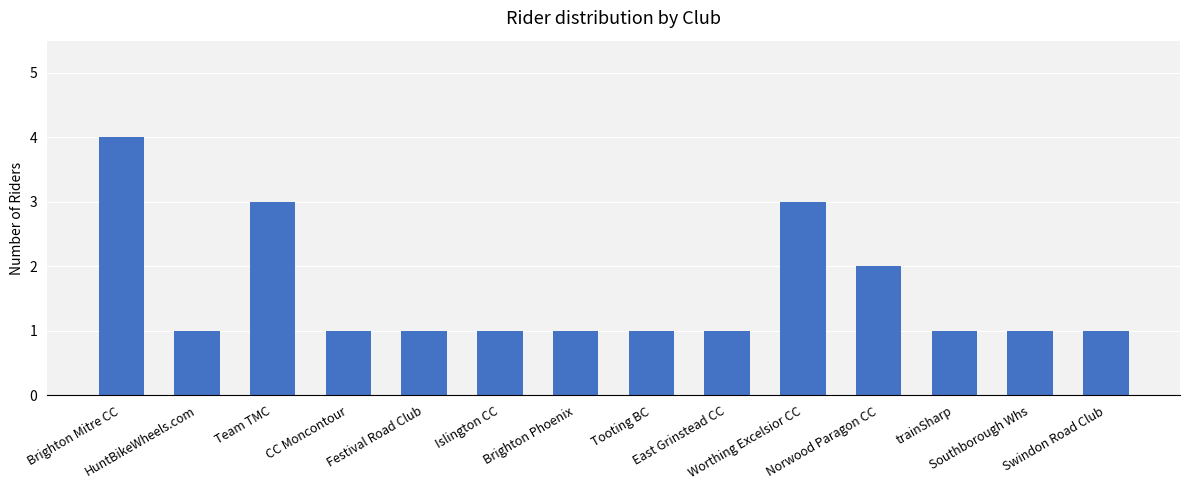

Where is the data nearest to the value 2?

Norwood Paragon CC